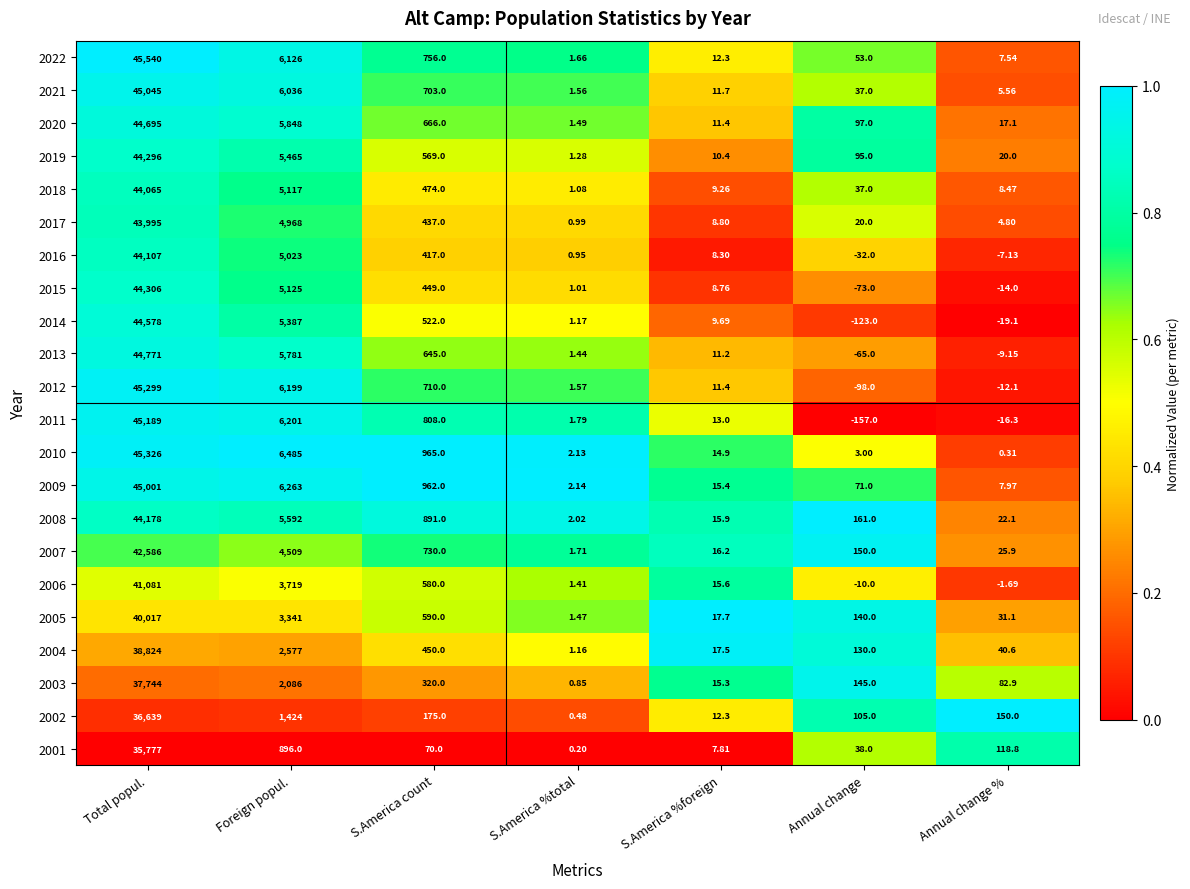

Is the value of 2020 at S.America %total greater than the value of 2012 at S.America %foreign?

No